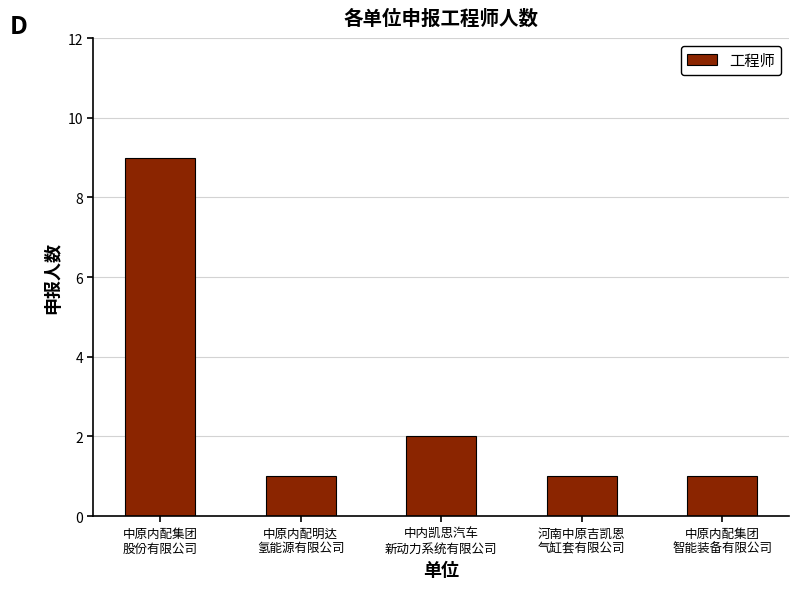

Reading left to right, transcribe all the data shown in this chart.

中原内配集团
股份有限公司=9	中原内配明达
氢能源有限公司=1	中内凯思汽车
新动力系统有限公司=2	河南中原吉凯恩
气缸套有限公司=1	中原内配集团
智能装备有限公司=1